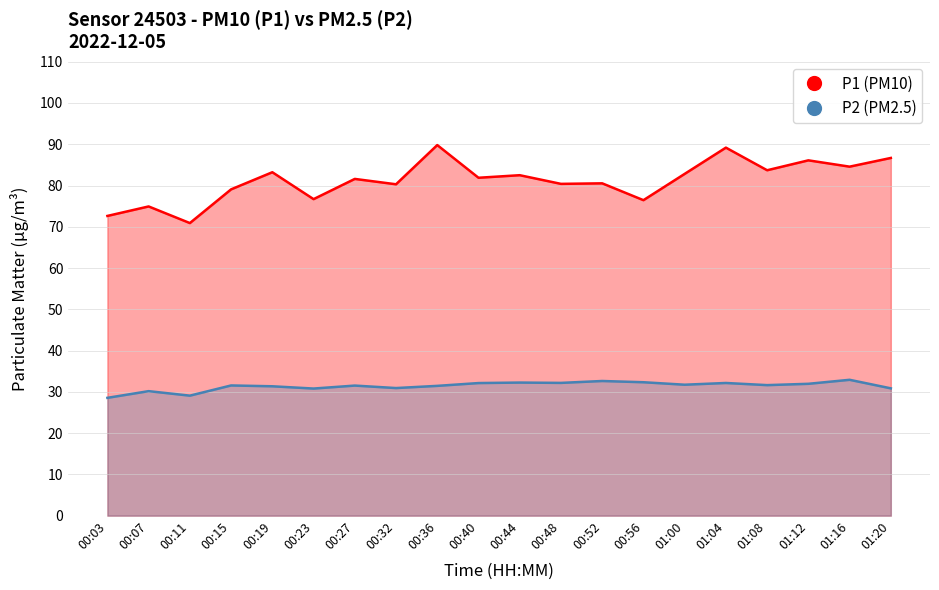

Is it true that P2 (PM2.5) equals 32.2 at 00:48?

True